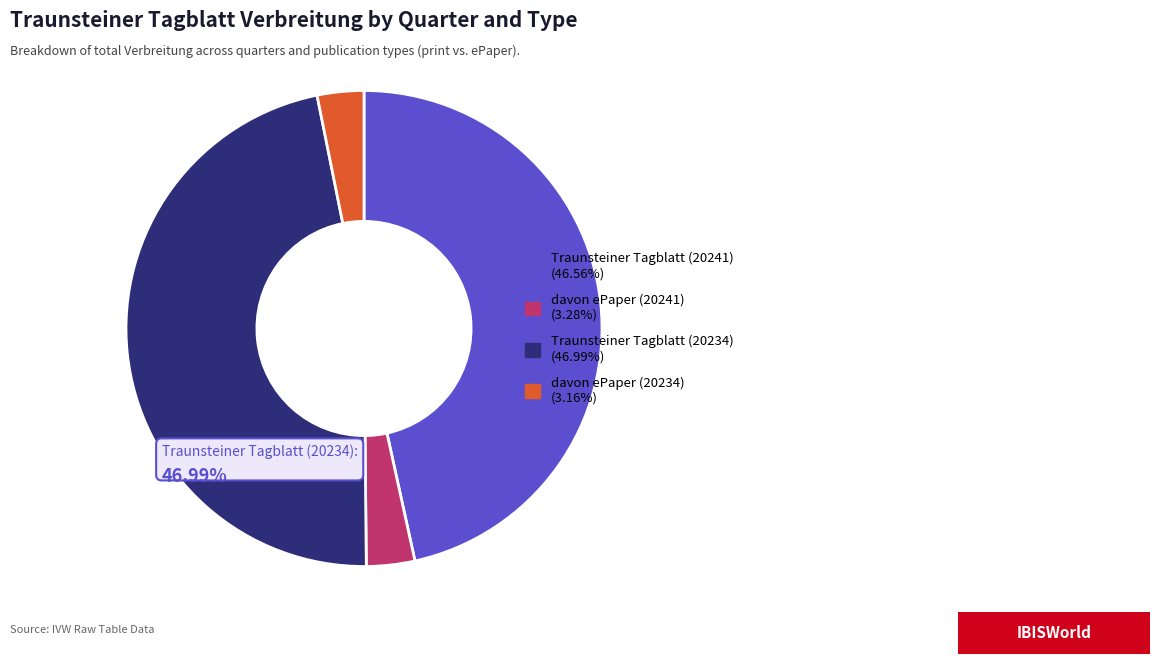

Does any single category account for the majority?

No